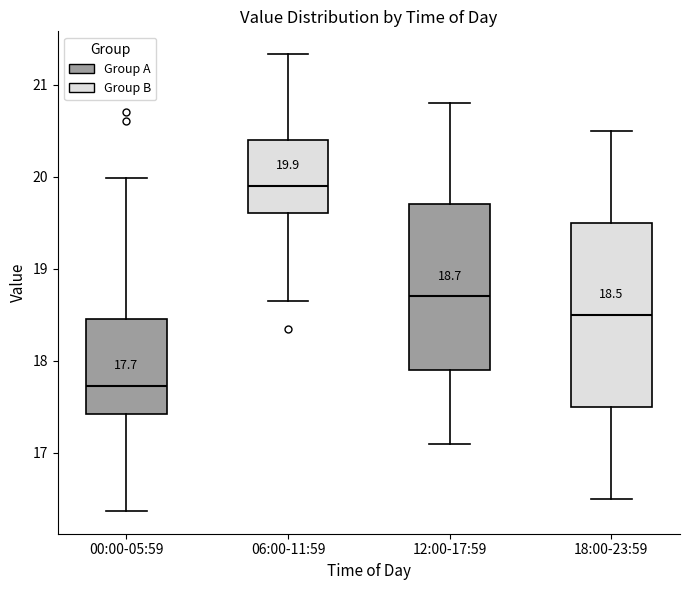

Which box has the highest median line?

06:00-11:59